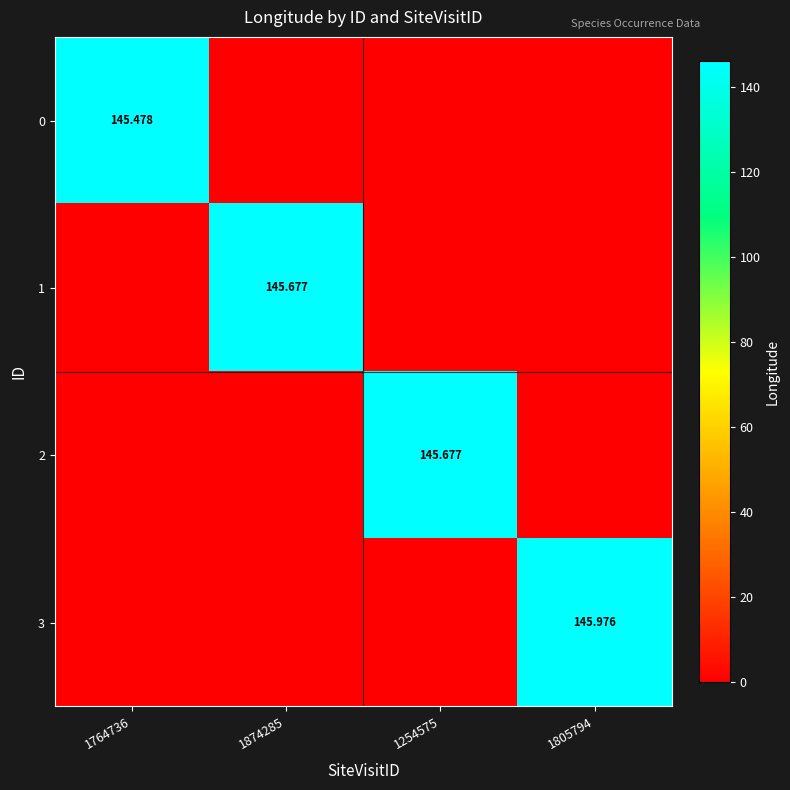

At 1254575, list the series in order from smallest to largest.

0, 1, 3, 2